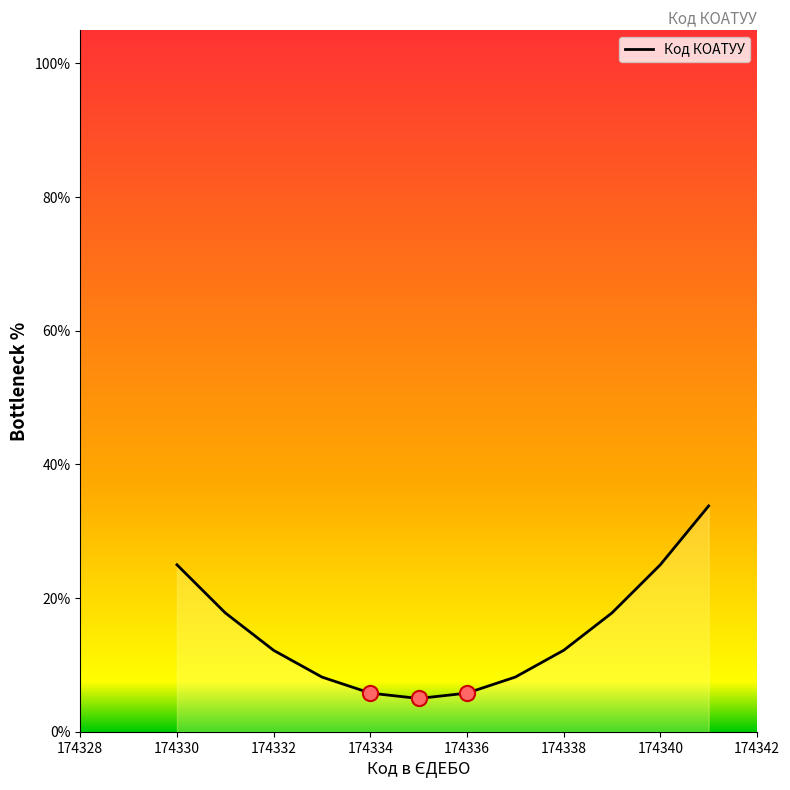

What is the difference between the maximum and minimum values?

28.8